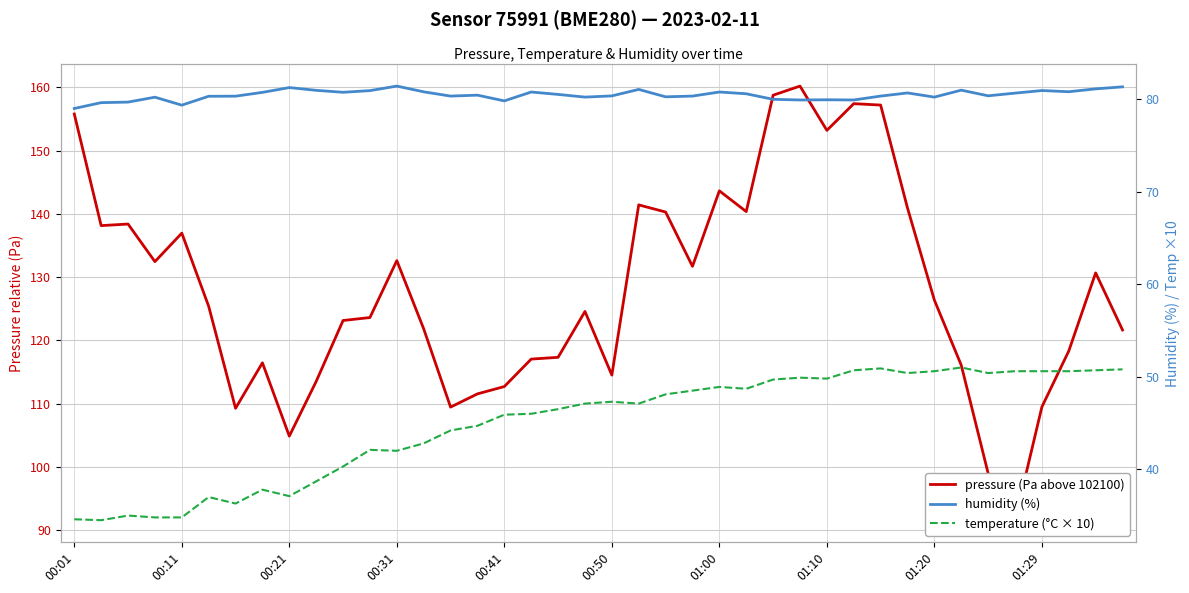

The value of pressure (Pa above 102100) at 01:00 is 70.4. True or false?

False